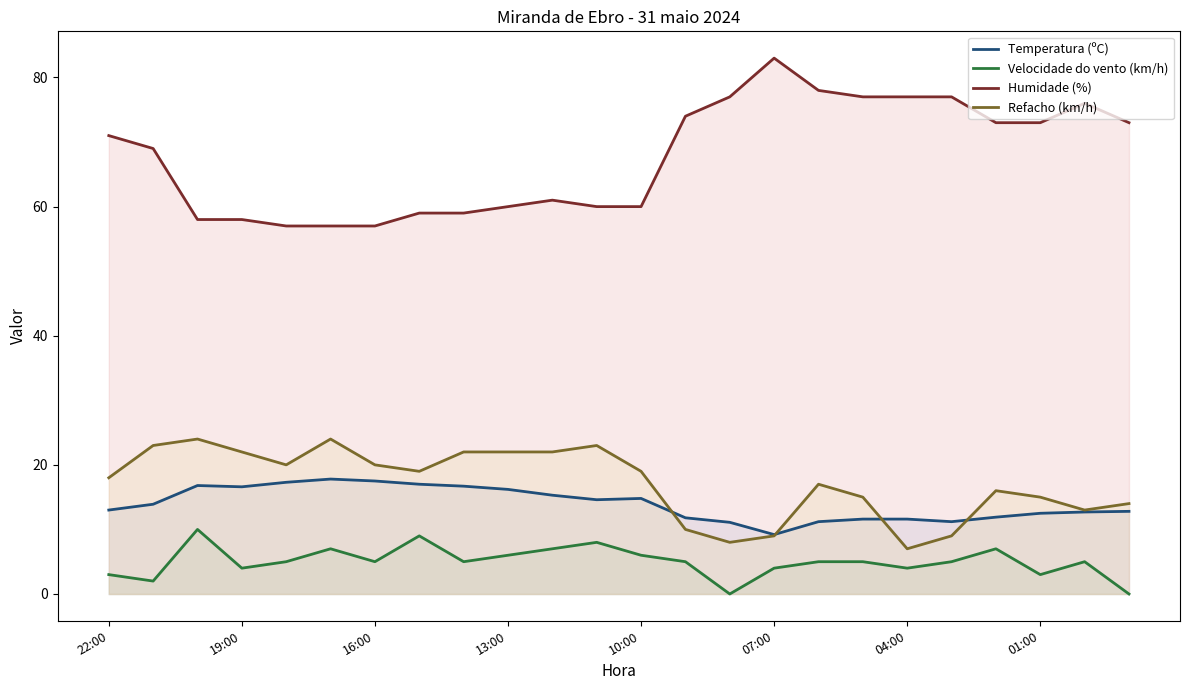

The Refacho (km/h) series shows 26.8 at 10:00. True or false?

False